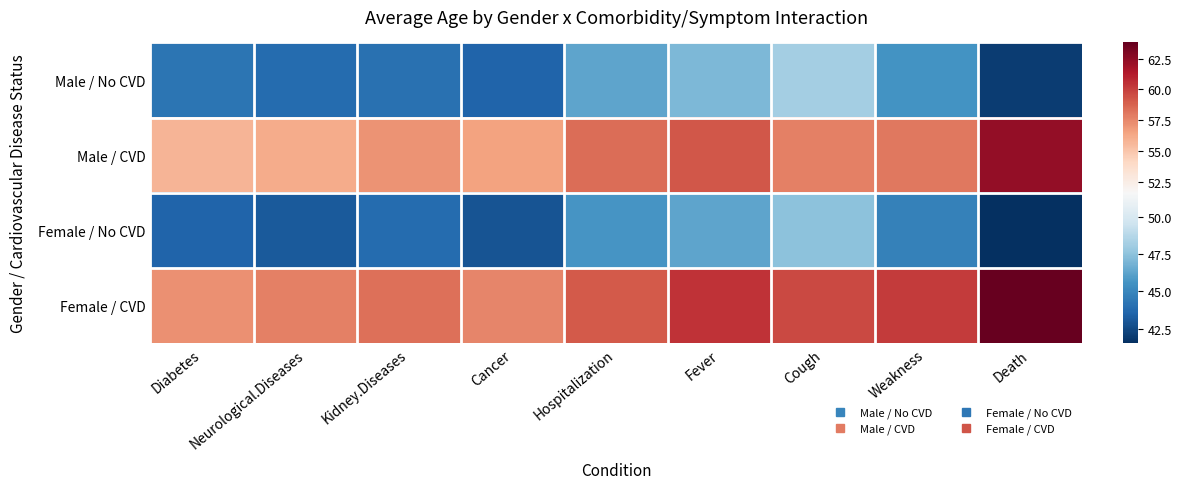

Rank the series at Hospitalization from highest to lowest value.

Female / CVD, Male / CVD, Male / No CVD, Female / No CVD